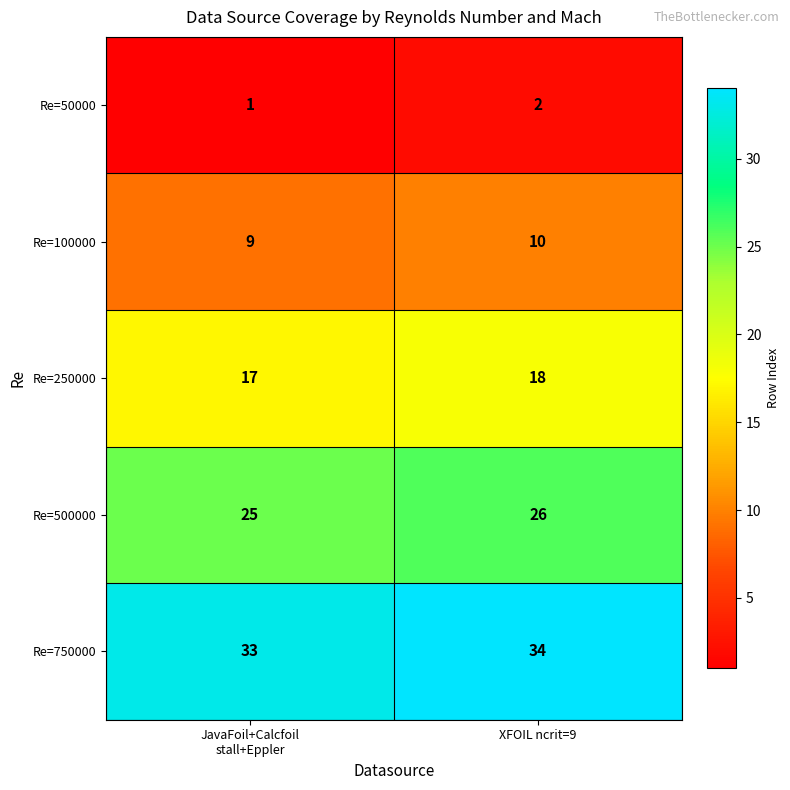

At which category is the sum across all series the highest?

XFOIL ncrit=9